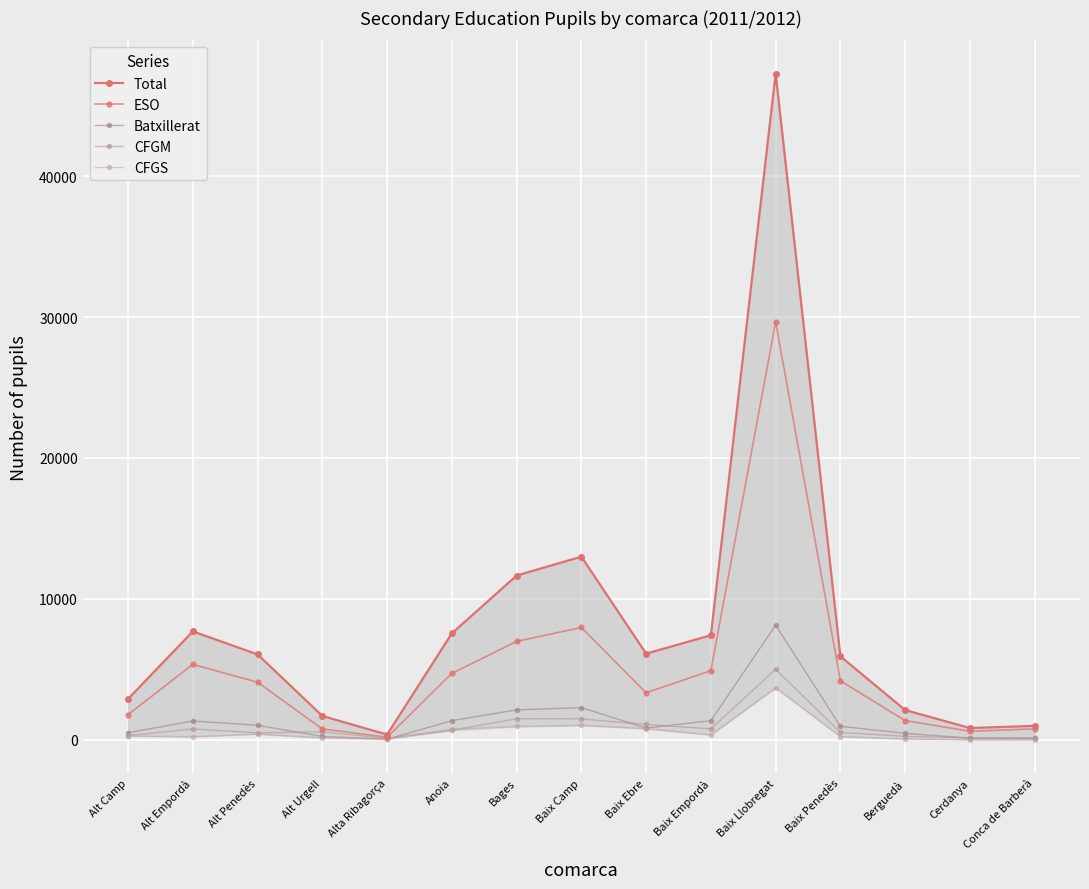

What is the total value across all series at Berguedà?

4166